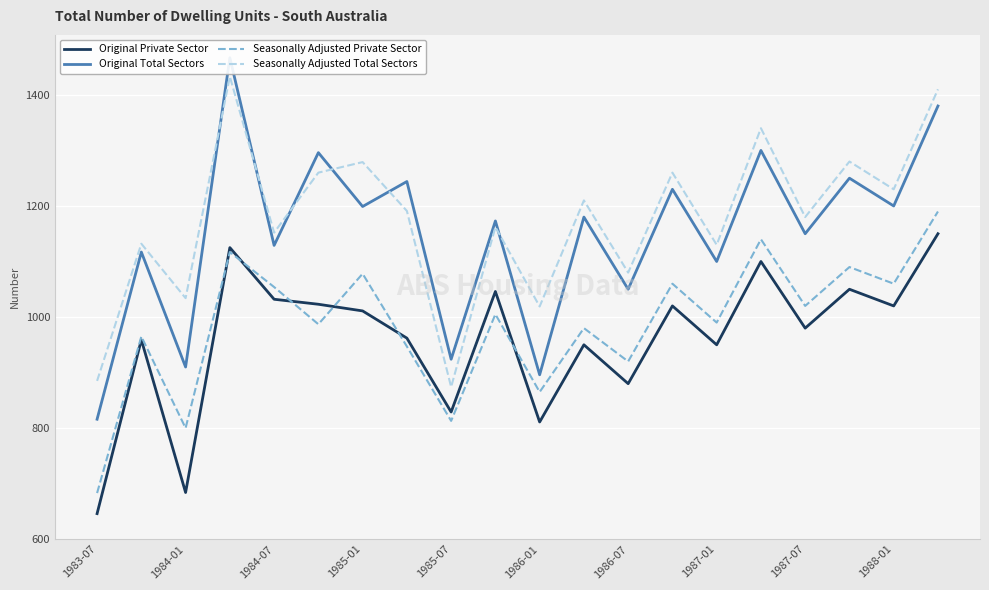

What is the lowest value of the Seasonally Adjusted Private Sector series?

683